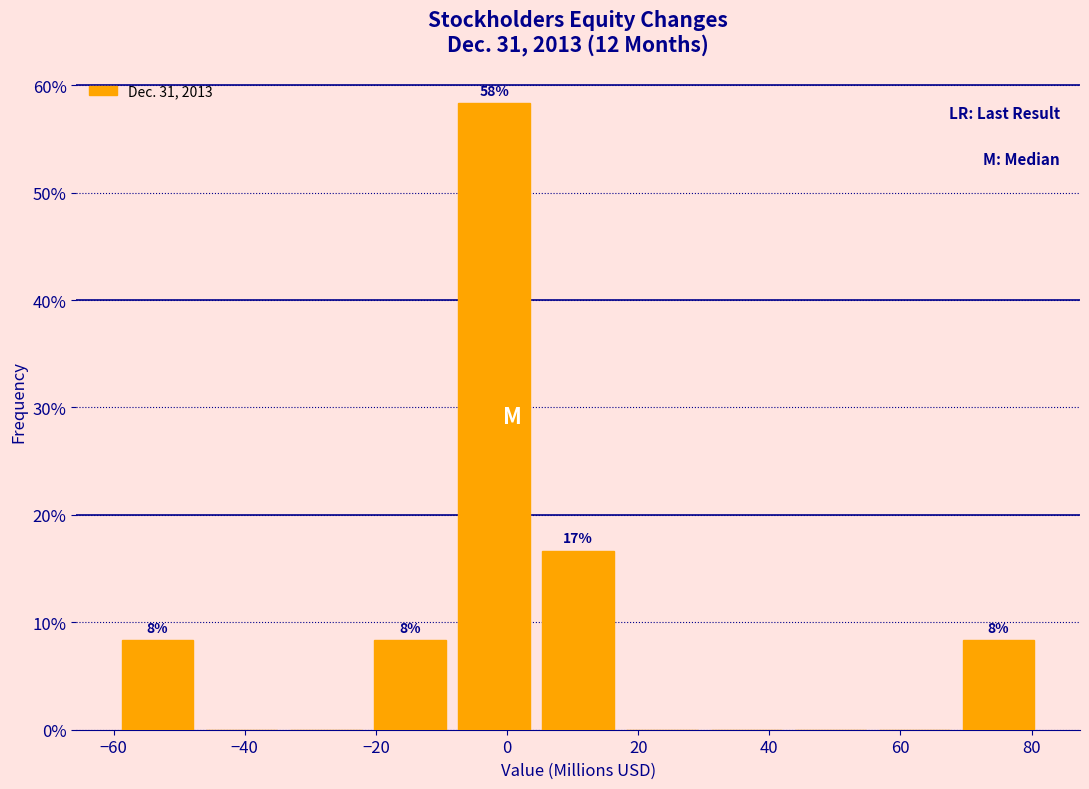

Over which range of the x-axis is the bar tallest?

-8 to 4